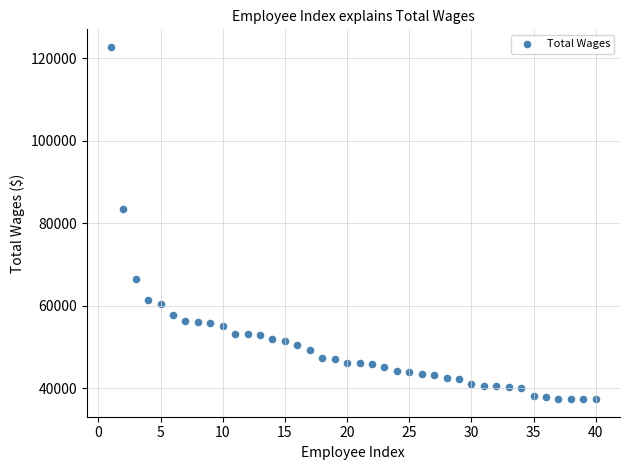

What is the range of Y values (max minus min)?

85459